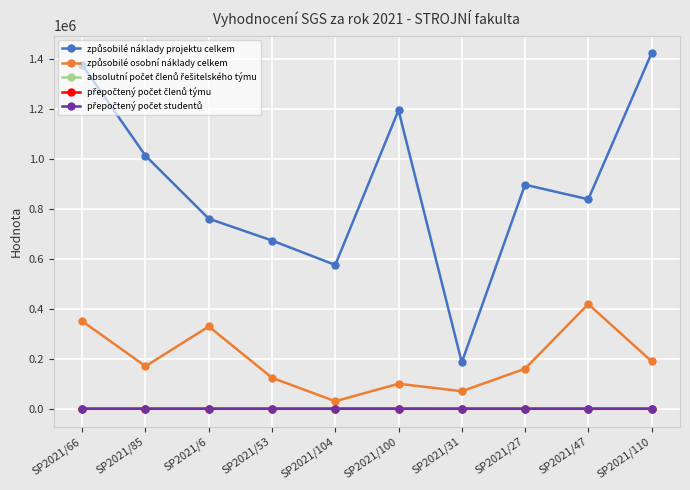

What is the label of the 7th point from the right?

SP2021/53